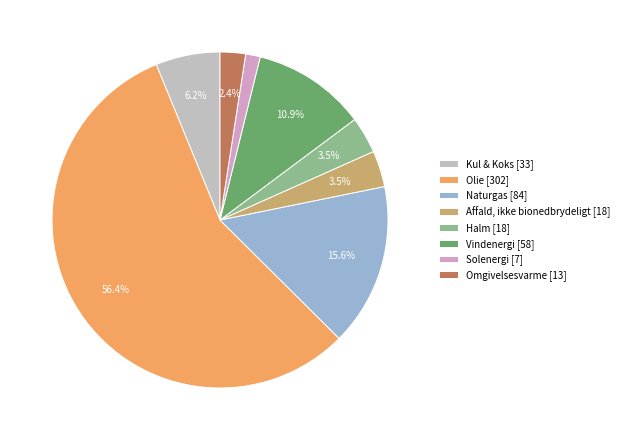

How many segments does this pie chart have?

8